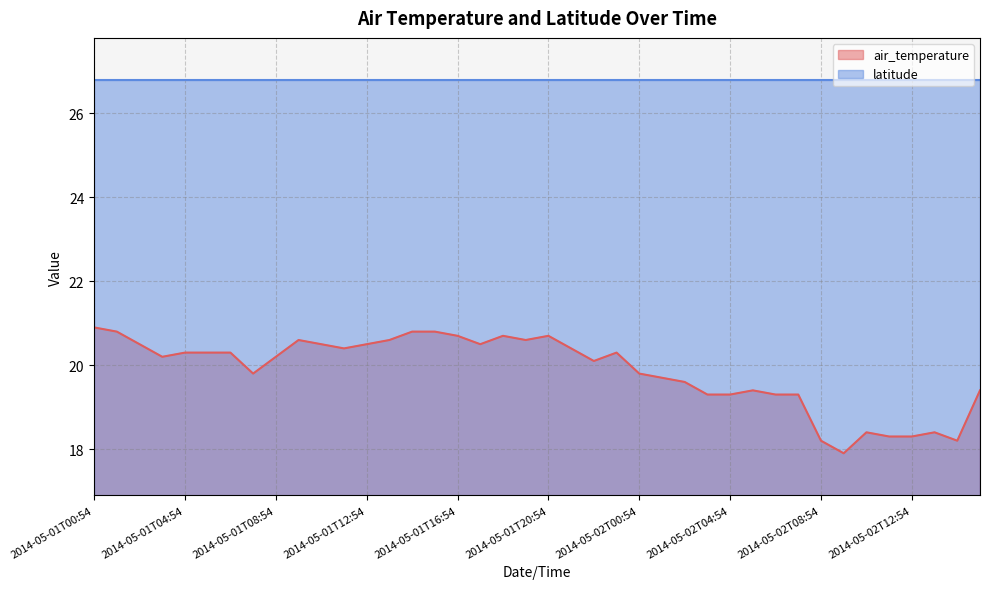

What is the average value?

19.9